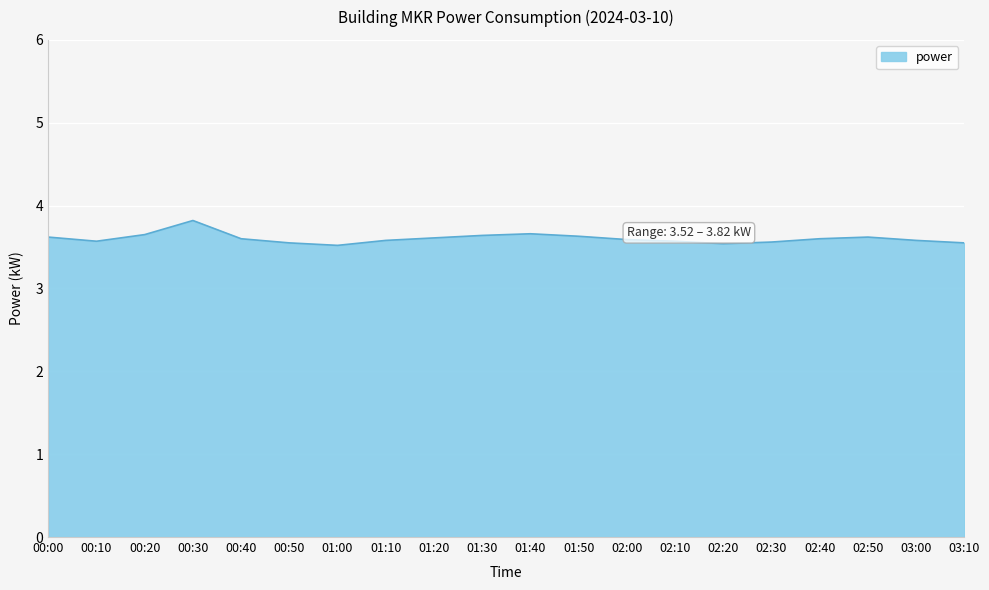

True or false: there are more than 1 points higher than both neighbors.

True